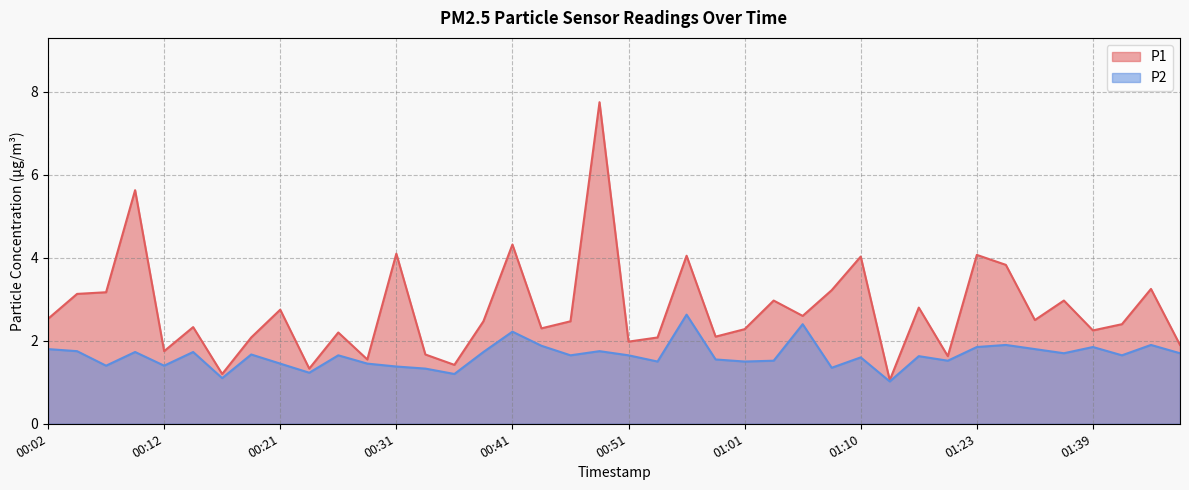

Is the value of P2 at 00:41 greater than the value of P1 at 00:12?

Yes